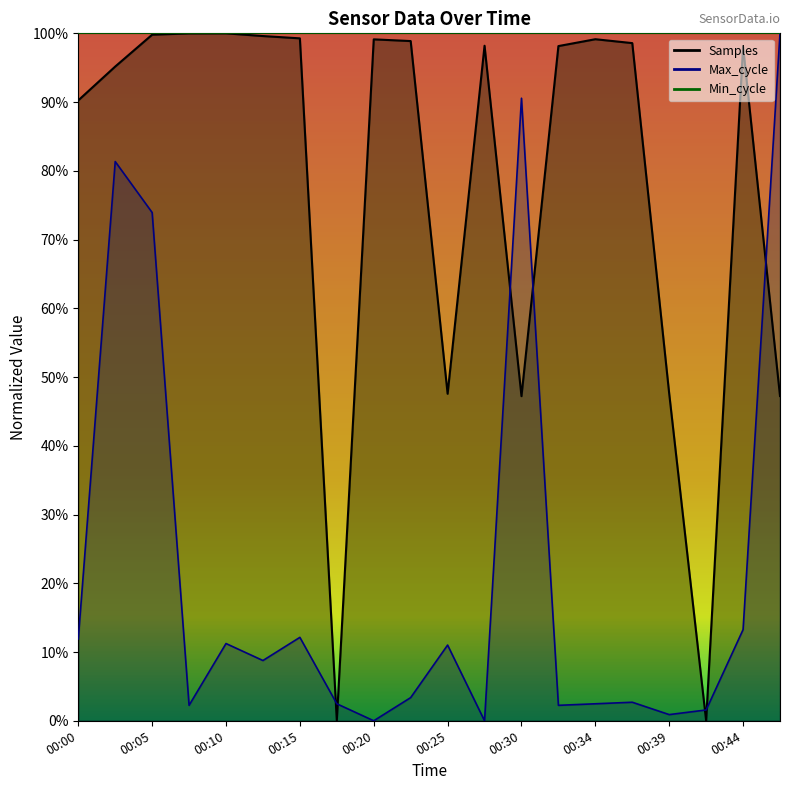

True or false: Max_cycle and Samples intersect in this chart.

True